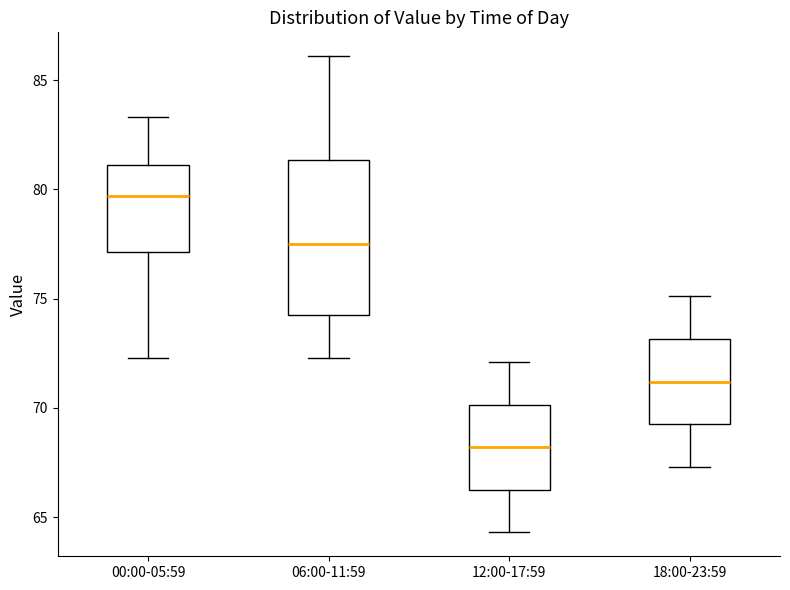

Which box is the tallest, from its lower edge to its upper edge?

06:00-11:59